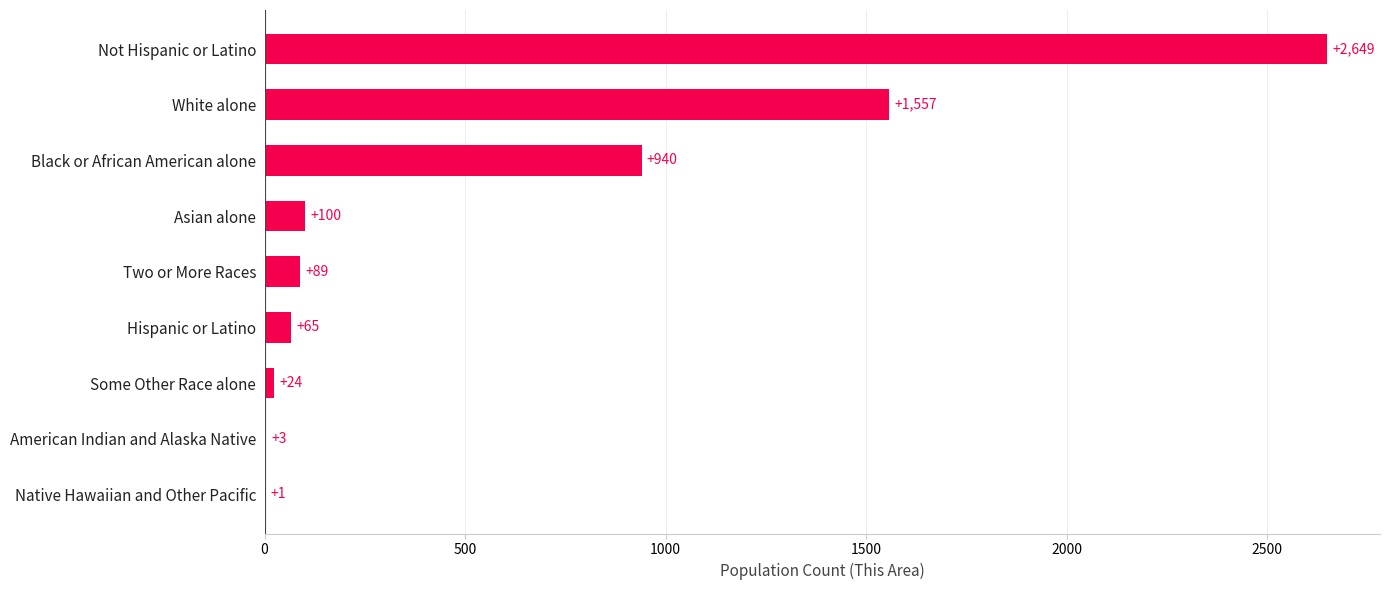

At which category does the chart reach its peak across all series?

Not Hispanic or Latino